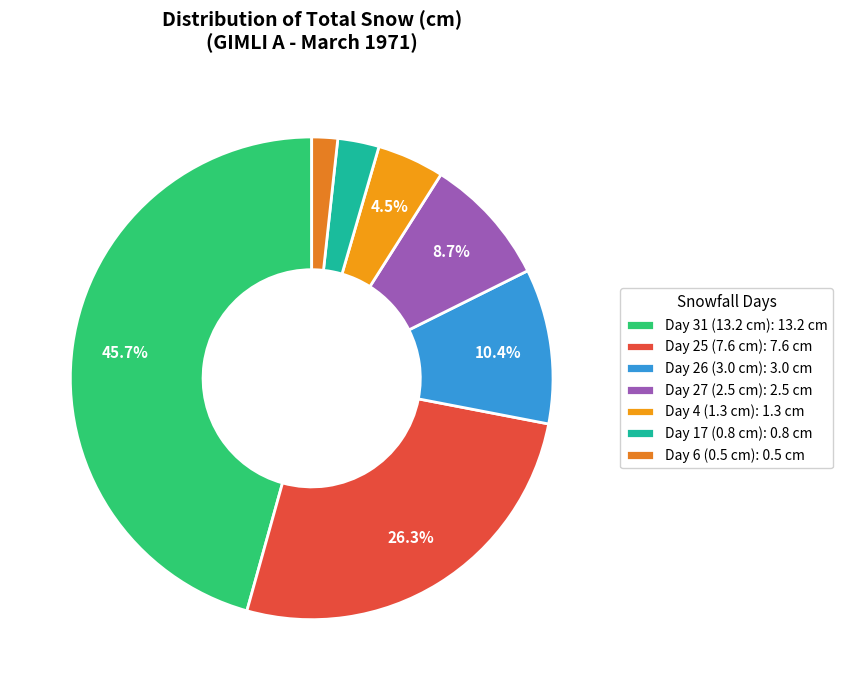

Is Day 27 (2.5 cm) the majority of the pie?

No